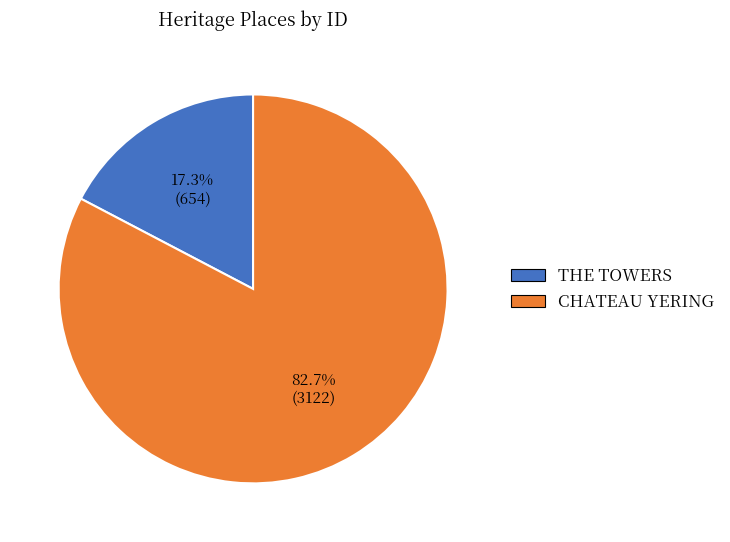

What is the smallest slice in the pie chart?

THE TOWERS